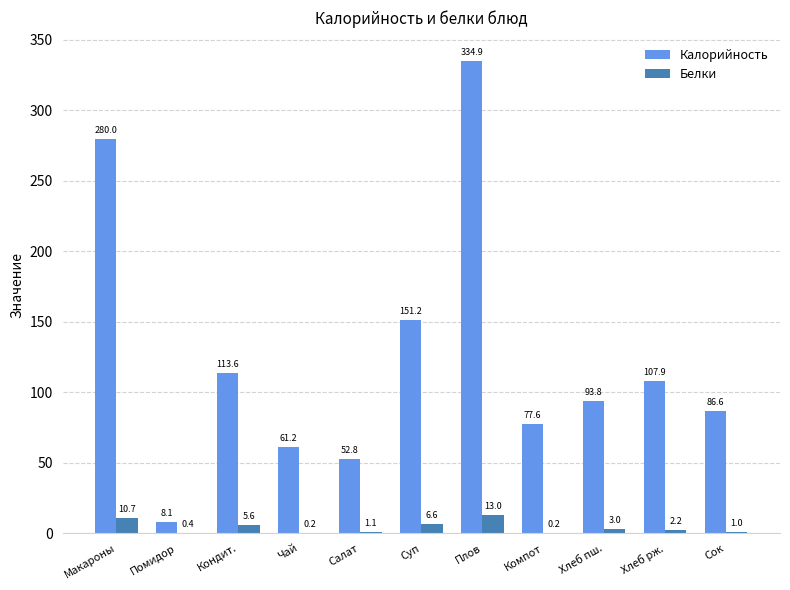

At which category is the sum across all series the highest?

Плов